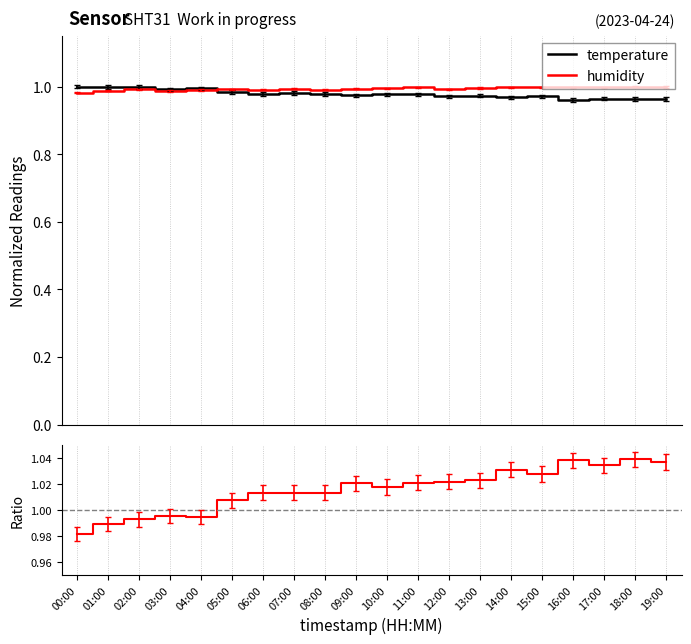

In humidity, how many points are lower than both neighbors (excluding endpoints)?

5